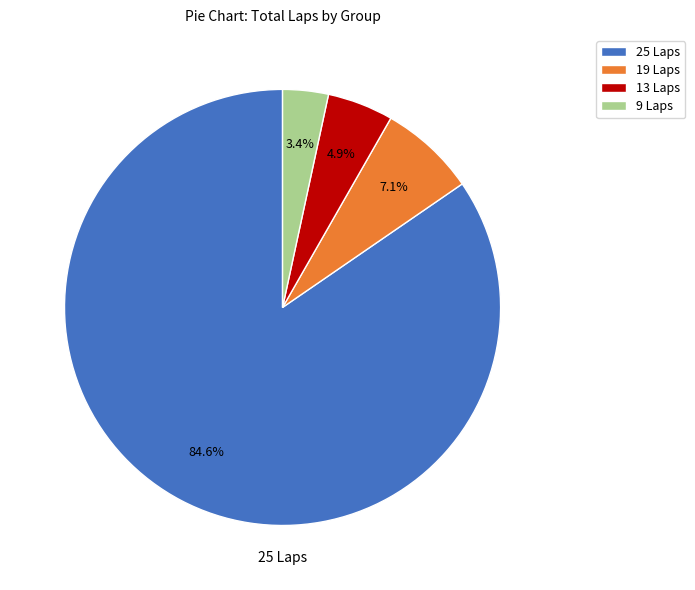

What portion of the pie excludes 25 Laps?

15.4%